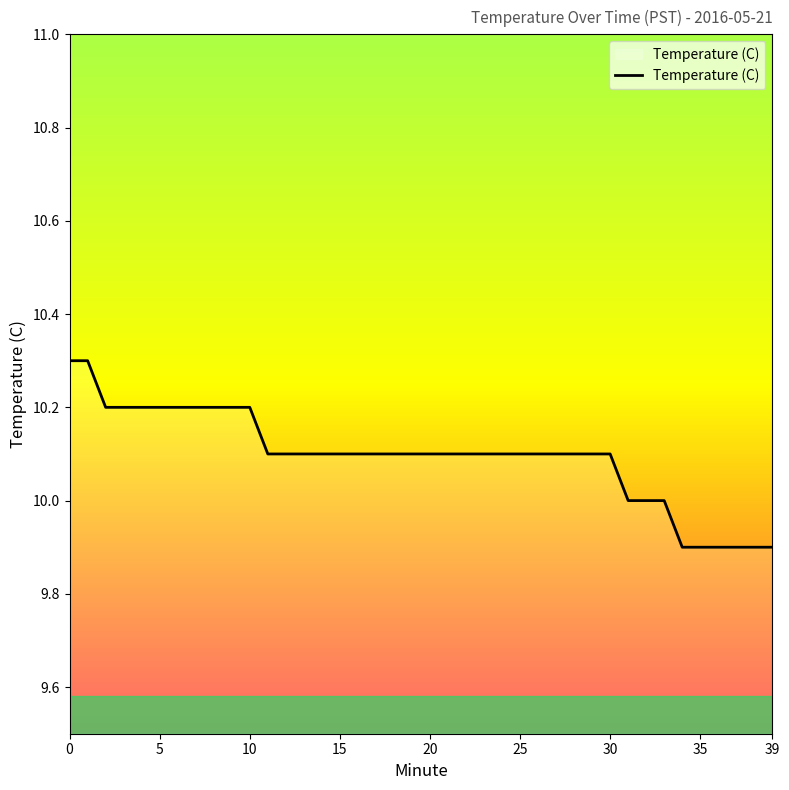

What is the maximum value shown in the chart?

10.3